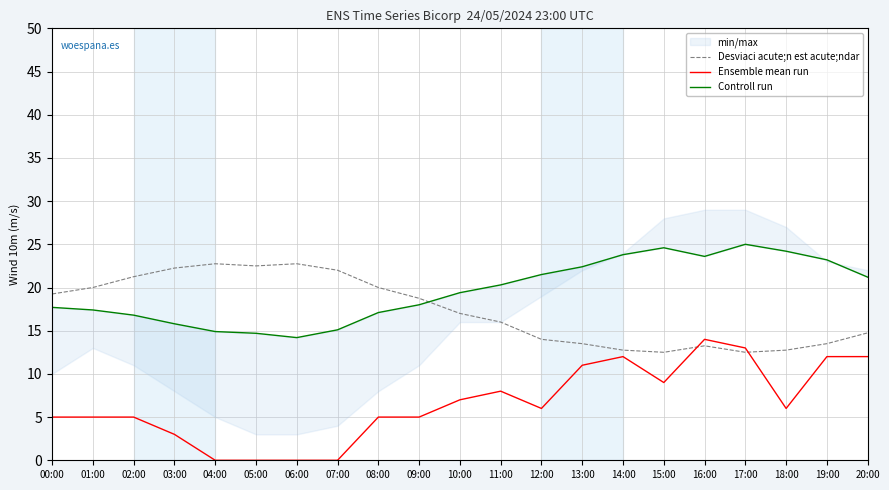

True or false: Desviaci acute;n est acute;ndar has more than 1 points higher than both neighbors.

True